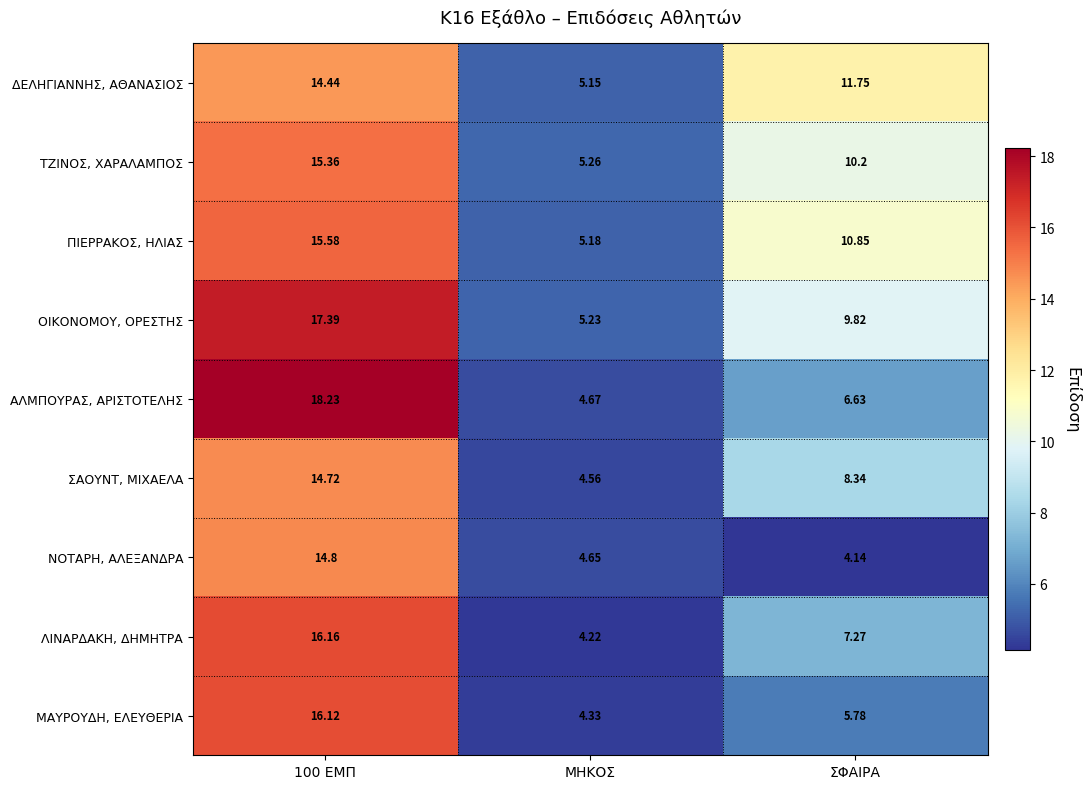

List the series in order of their peak value, lowest first.

ΔΕΛΗΓΙΑΝΝΗΣ, ΑΘΑΝΑΣΙΟΣ, ΣΑΟΥΝΤ, ΜΙΧΑΕΛΑ, ΝΟΤΑΡΗ, ΑΛΕΞΑΝΔΡΑ, ΤΖΙΝΟΣ, ΧΑΡΑΛΑΜΠΟΣ, ΠΙΕΡΡΑΚΟΣ, ΗΛΙΑΣ, ΜΑΥΡΟΥΔΗ, ΕΛΕΥΘΕΡΙΑ, ΛΙΝΑΡΔΑΚΗ, ΔΗΜΗΤΡΑ, ΟΙΚΟΝΟΜΟΥ, ΟΡΕΣΤΗΣ, ΑΛΜΠΟΥΡΑΣ, ΑΡΙΣΤΟΤΕΛΗΣ